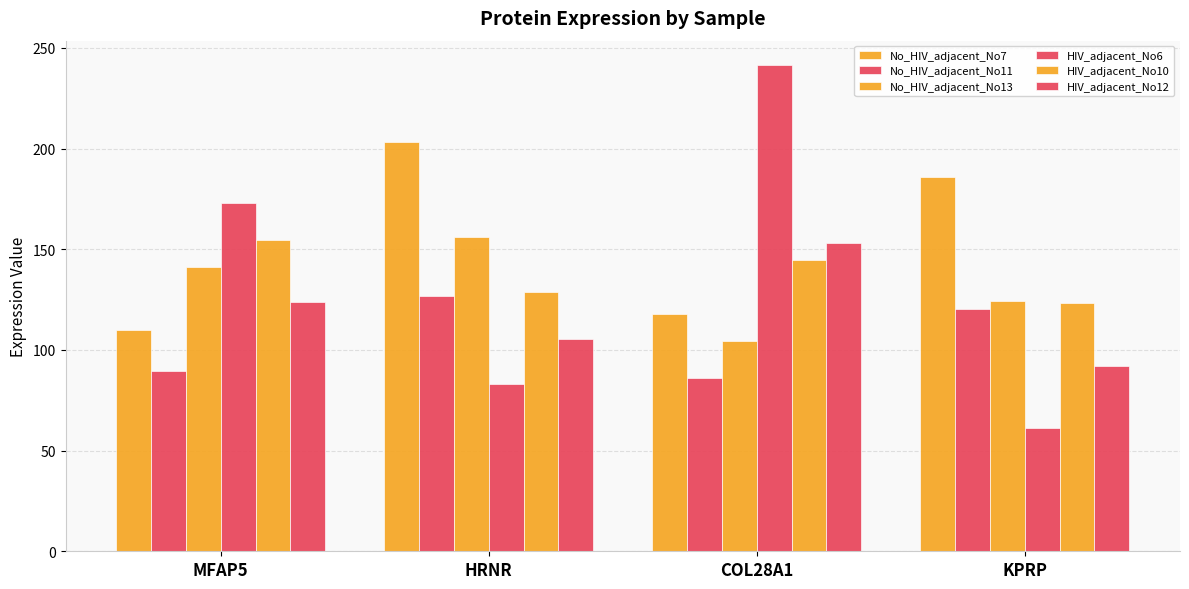

How many groups of bars are there?

4